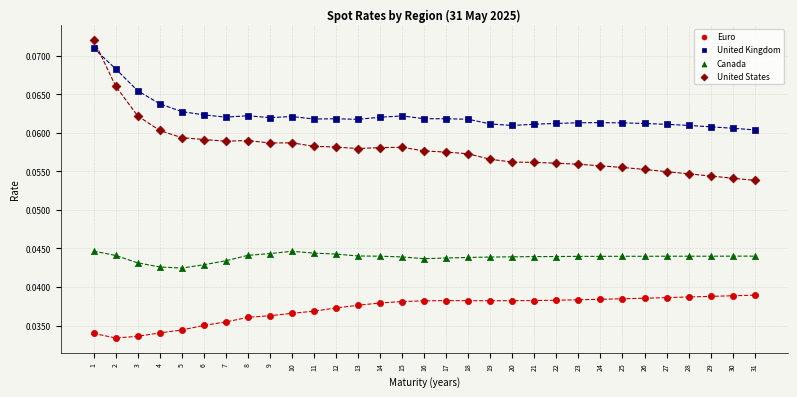

Which series has the largest Y range (max minus min)?

United States